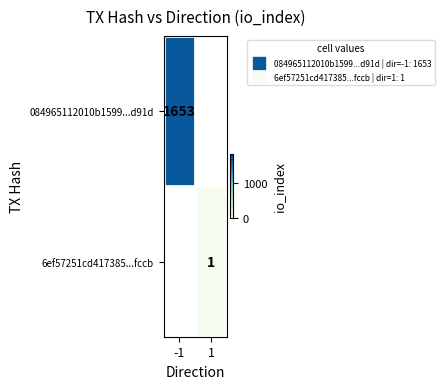

How many categories are shown in the chart?

2